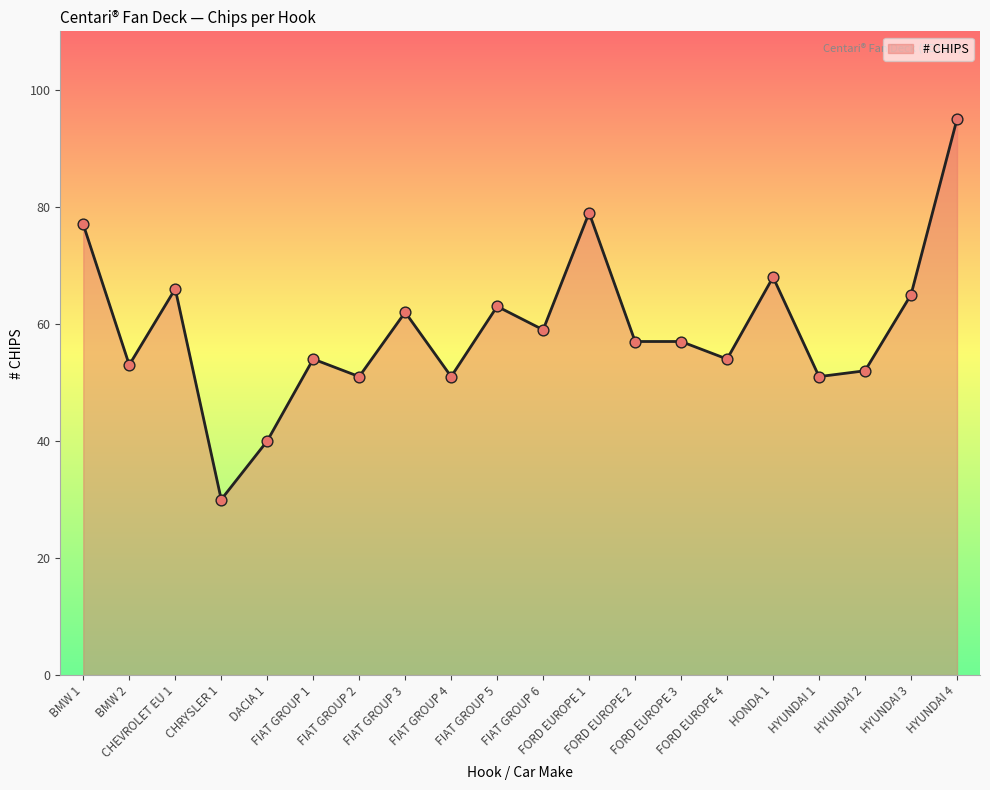

What is the minimum value shown in the chart?

30